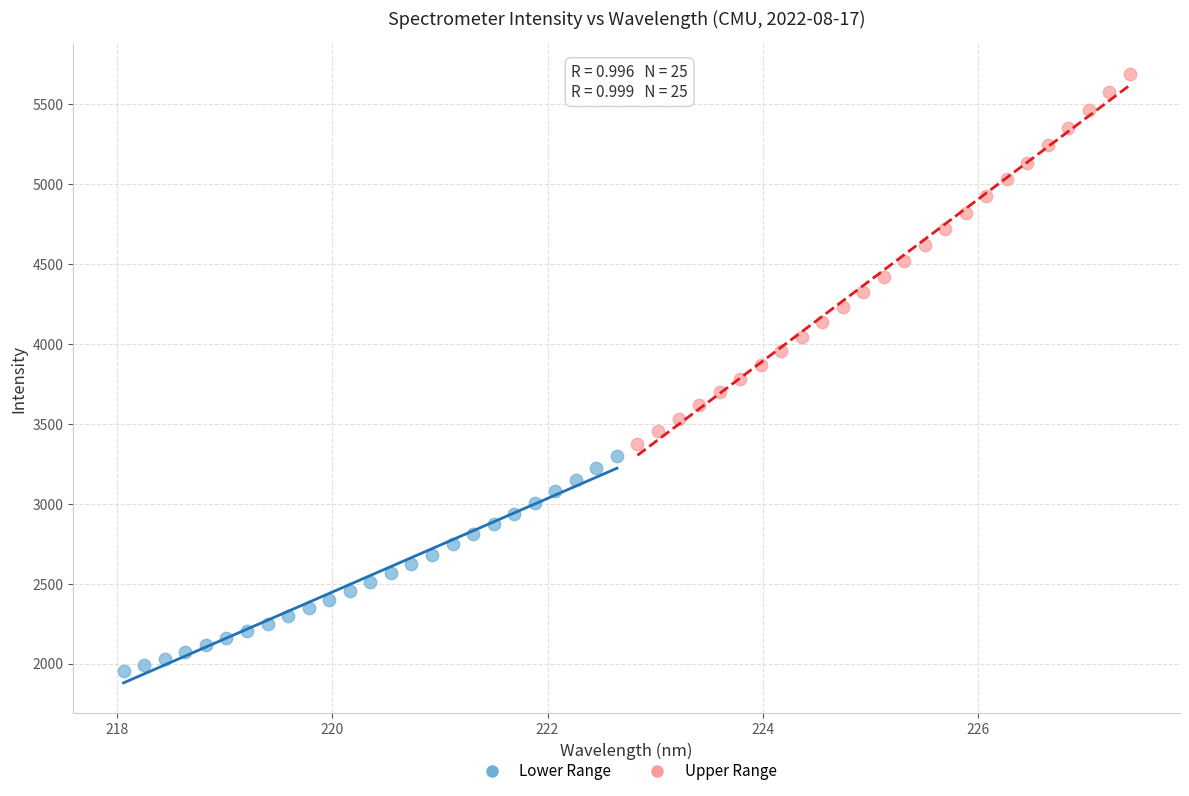

What are all the series names shown in the legend?

Lower Range, Upper Range